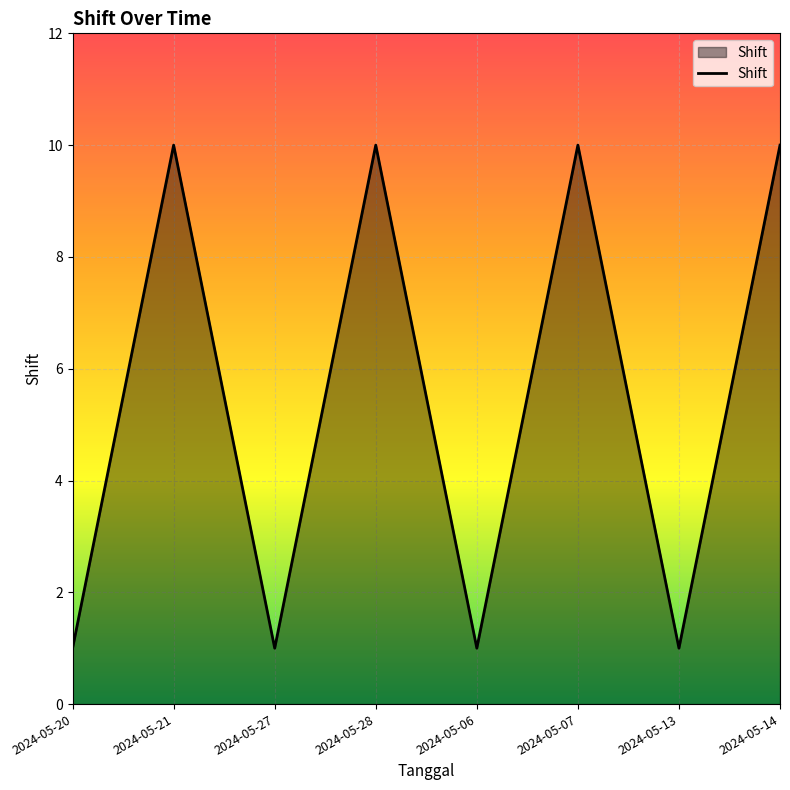

Between 2024-05-20 and 2024-05-07, which is larger?

2024-05-07